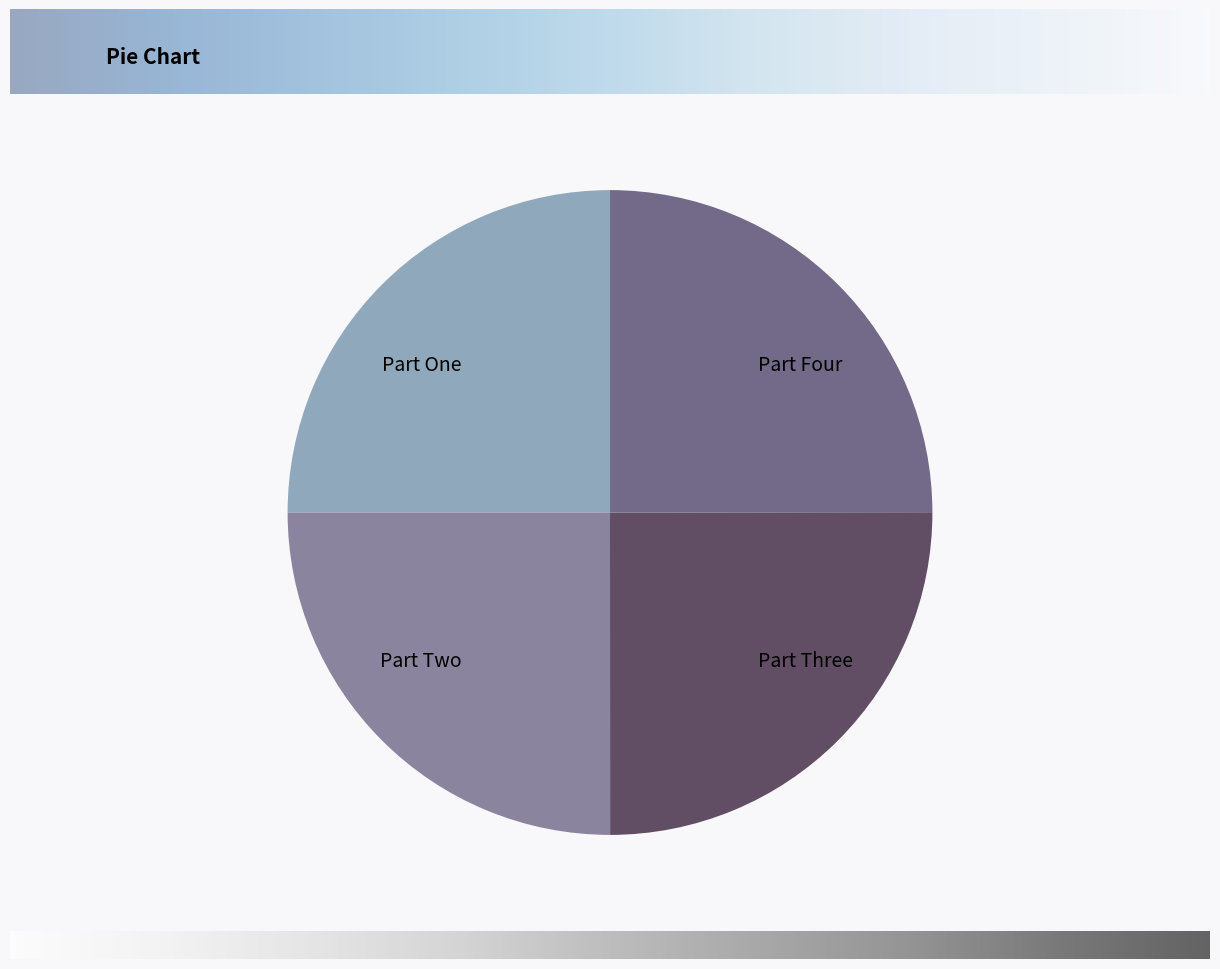

Does Part Four represent more than half of the total?

No